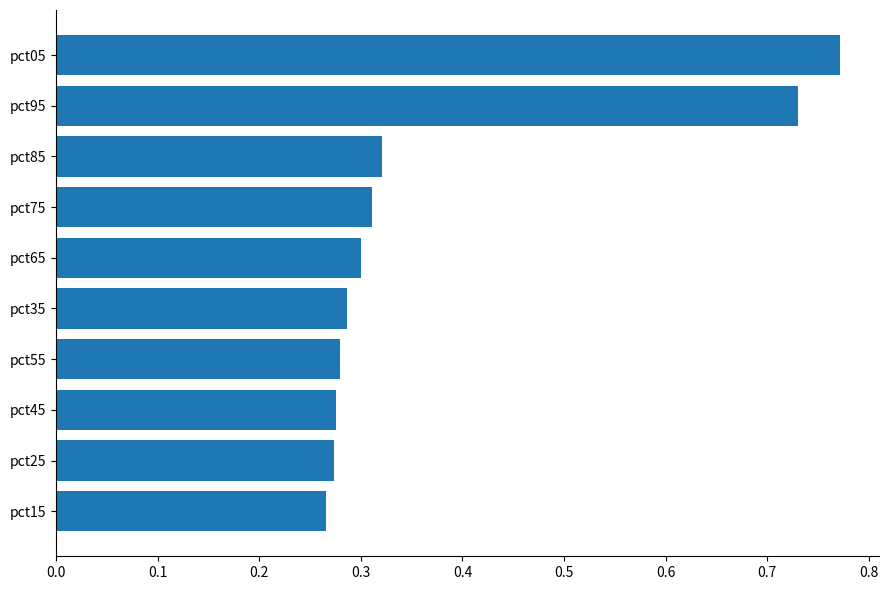

What is the difference between the maximum and minimum values?

0.5